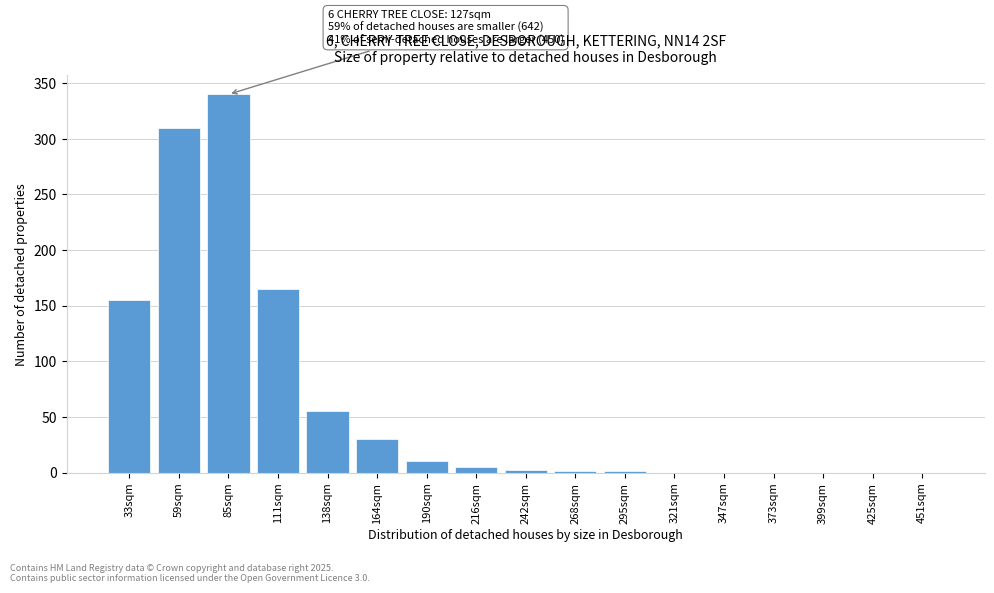

Where is the data nearest to the value 170?

111sqm